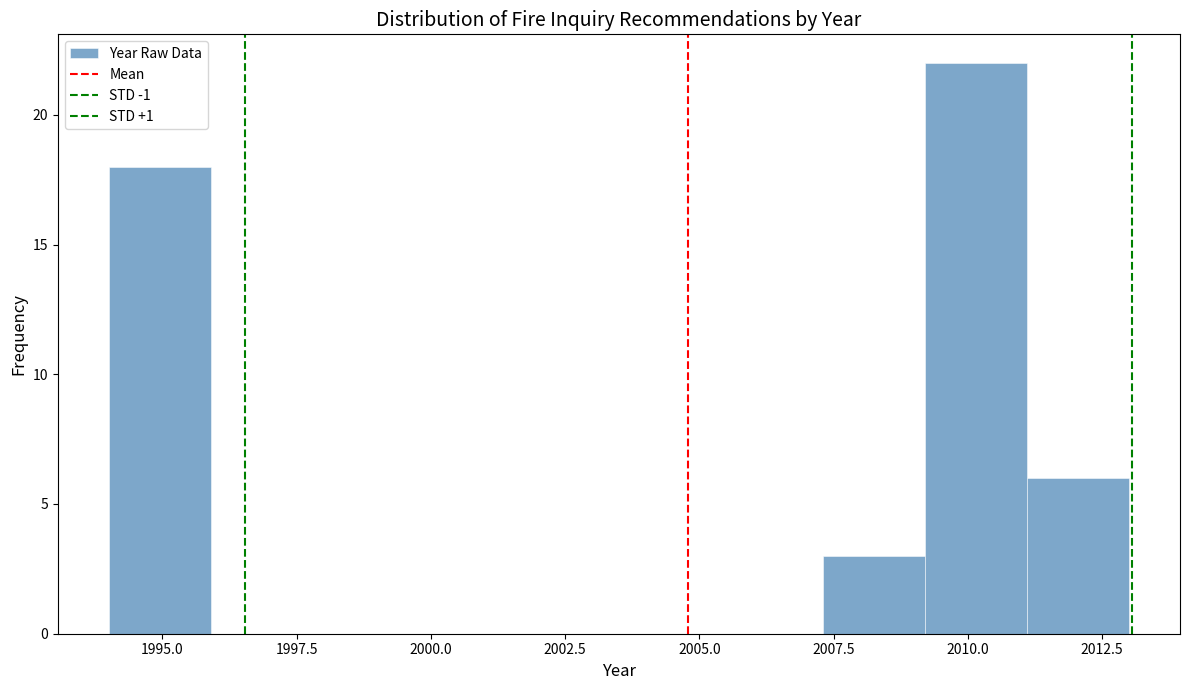

Around what value on the x-axis is the tallest bar? Give the approximate position of its centre, as read against the axis.

2010.0